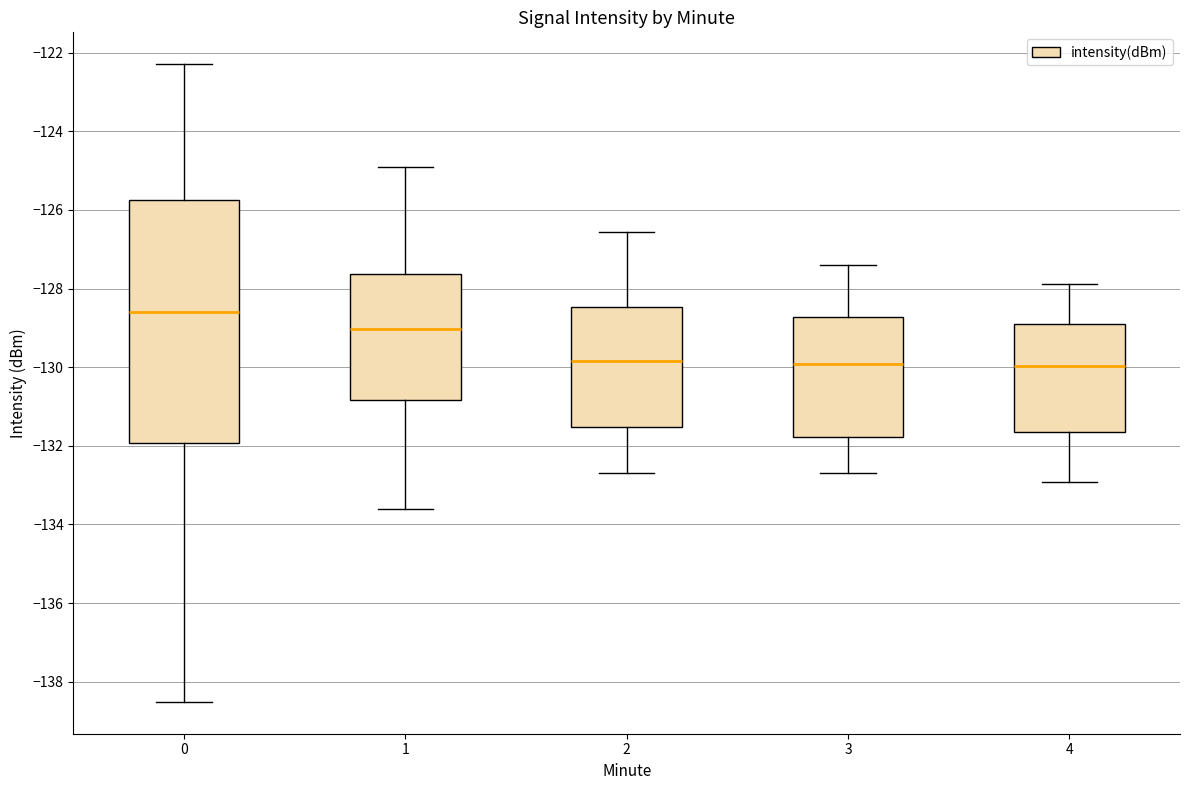

Reading left to right, transcribe this box plot: for each box, give where its median line is, the range the box spans, and where its two whiskers end, as read against the y-axis. The values are not printed on the chart, so give them approximately, as read against the axis.

0: median -128.6, box -132.0 to -125.8, whiskers -138.6 to -122.2
1: median -129.0, box -130.8 to -127.6, whiskers -133.6 to -125.0
2: median -129.8, box -131.6 to -128.4, whiskers -132.6 to -126.6
3: median -130.0, box -131.8 to -128.8, whiskers -132.6 to -127.4
4: median -130.0, box -131.6 to -129.0, whiskers -133.0 to -127.8